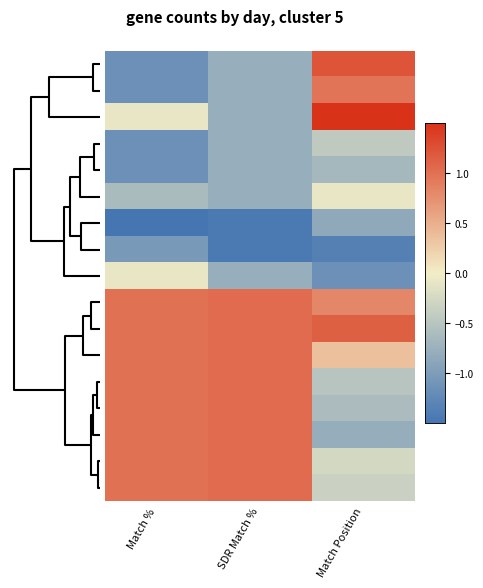

What is the smallest value displayed?

-1.5